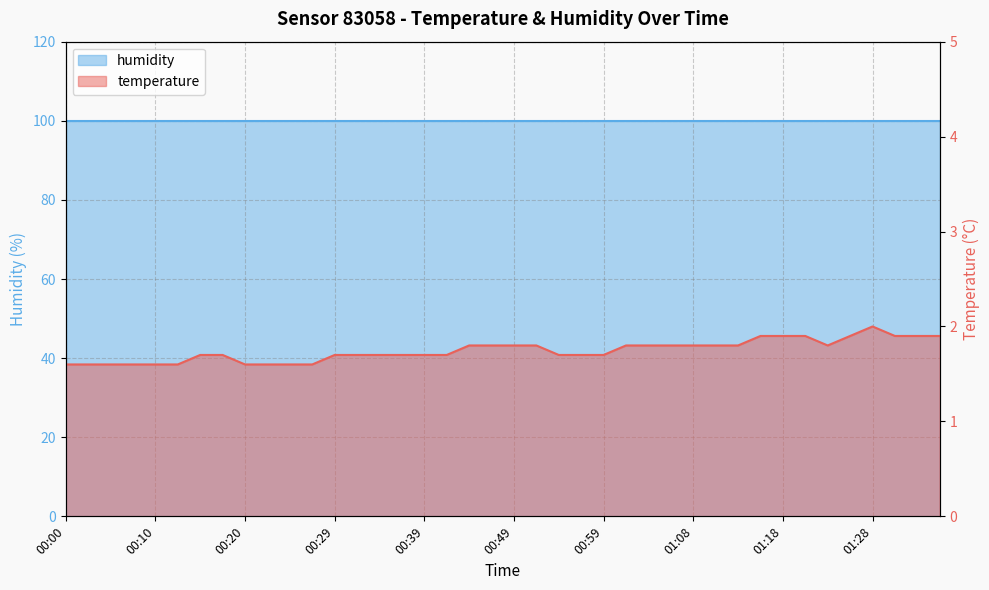

Which category has the highest value across all series?

01:28